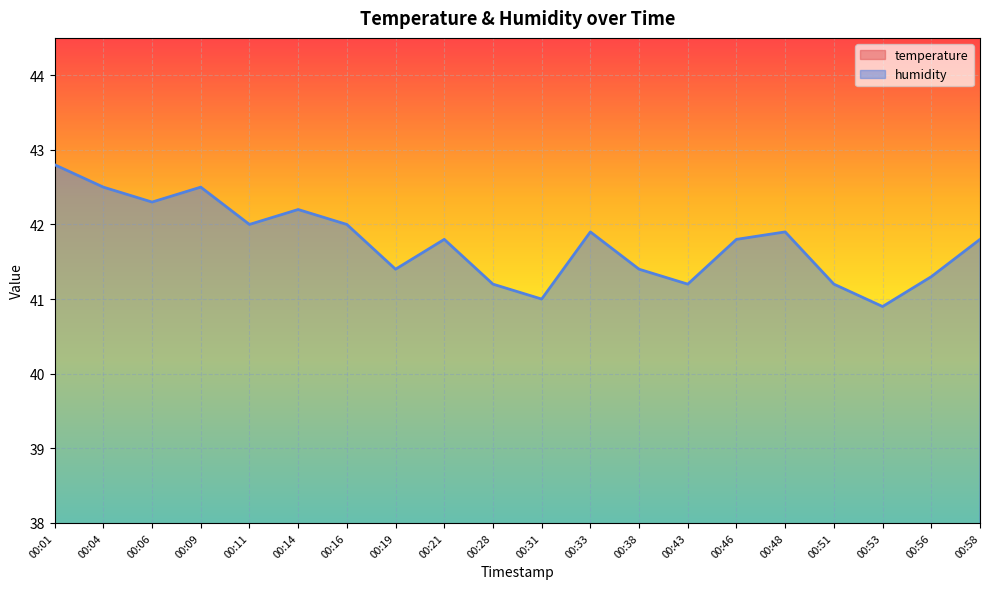

True or false: temperature and humidity cross at least once.

False